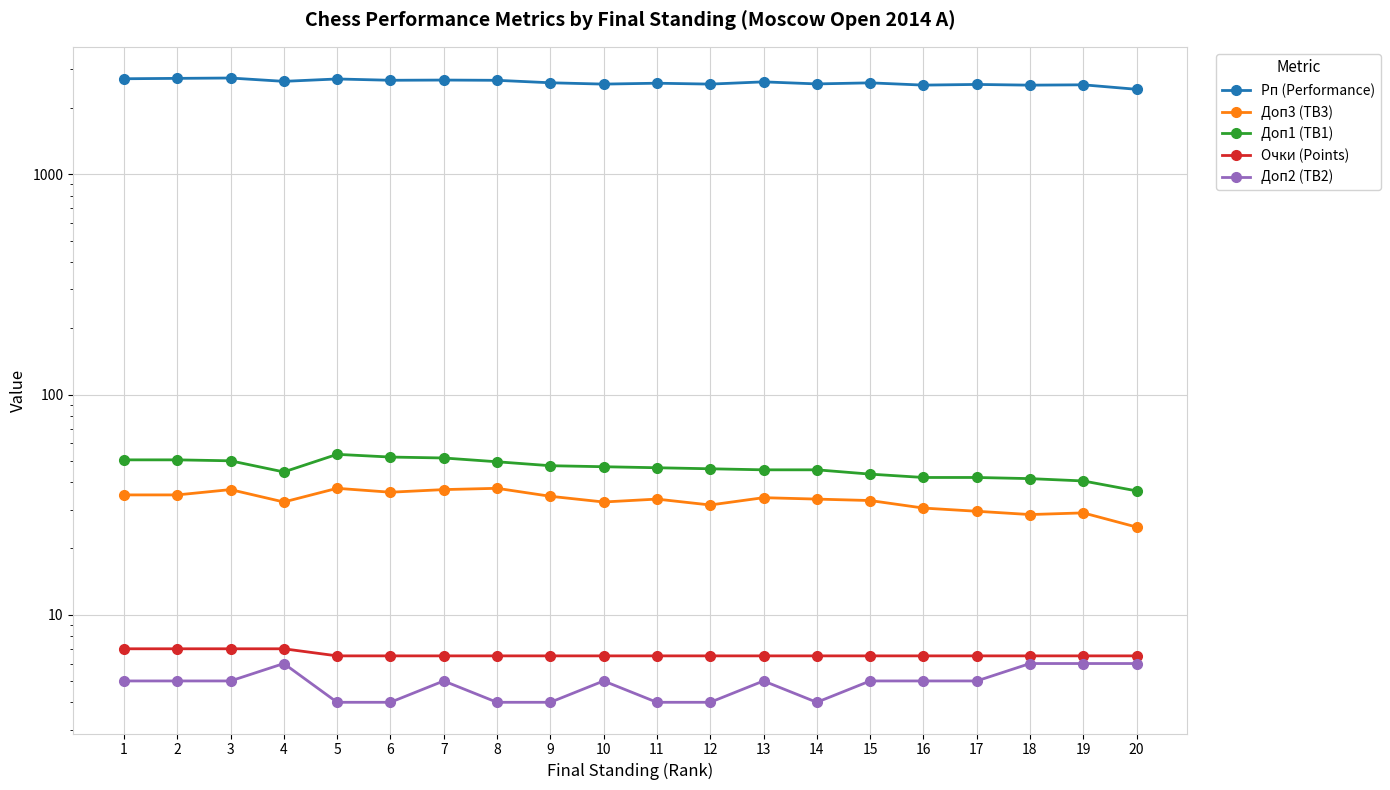

True or false: Доп1 (TB1) and Очки (Points) cross at least once.

False